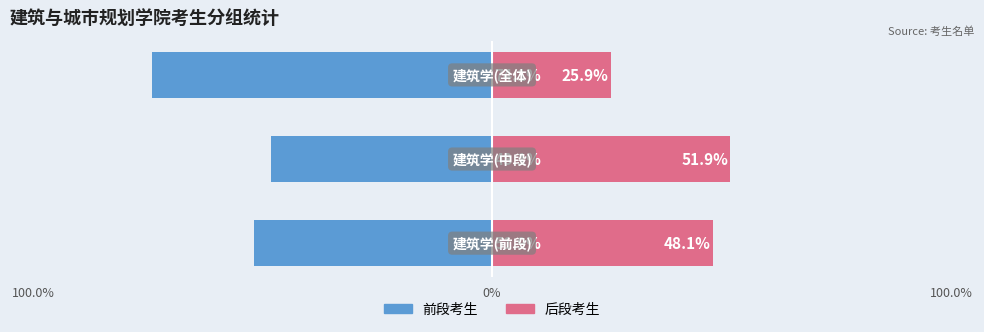

Reading right to left, what are all the values shown in this chart?

Male: -74.1	-48.1	-51.9
Female: 25.9	51.9	48.1